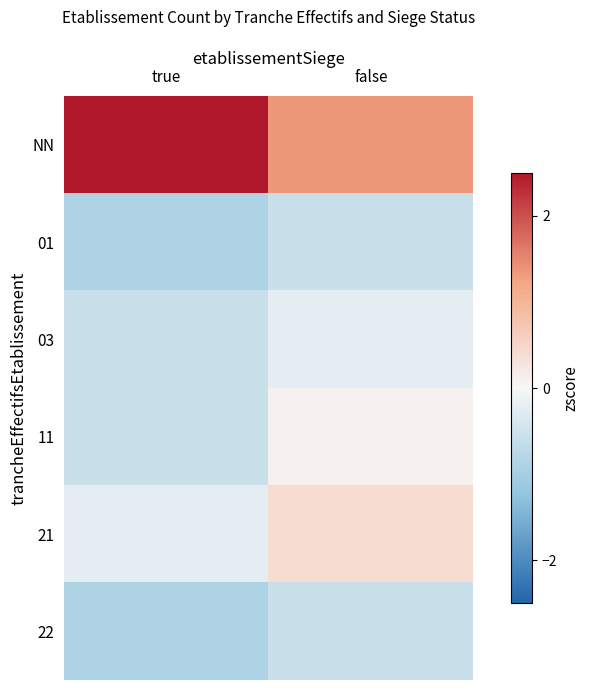

Reading left to right, what are all the values shown in this chart?

NN: true=2.7	false=1.4
01: true=-0.9	false=-0.6
03: true=-0.6	false=-0.2
11: true=-0.6	false=0.1
21: true=-0.2	false=0.4
22: true=-0.9	false=-0.6